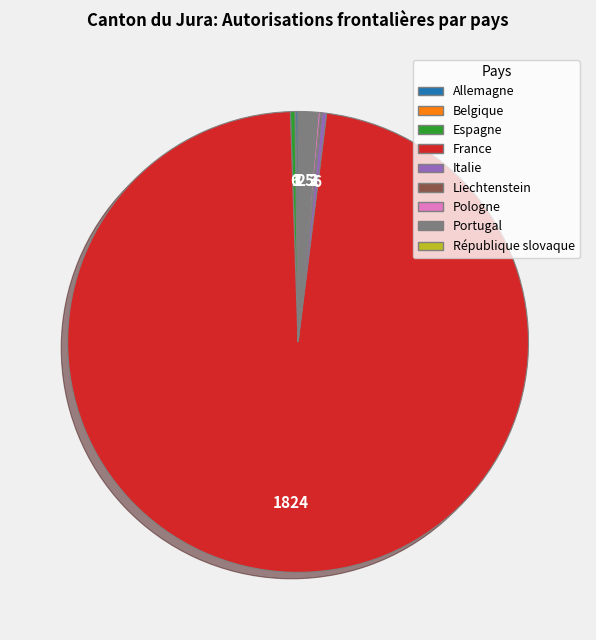

Do Italie and Espagne together represent more than half of the pie?

No